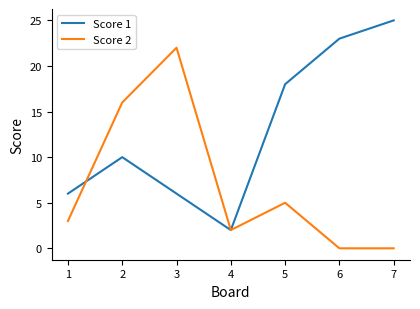

At 7, list the series in order from largest to smallest.

Score 1, Score 2